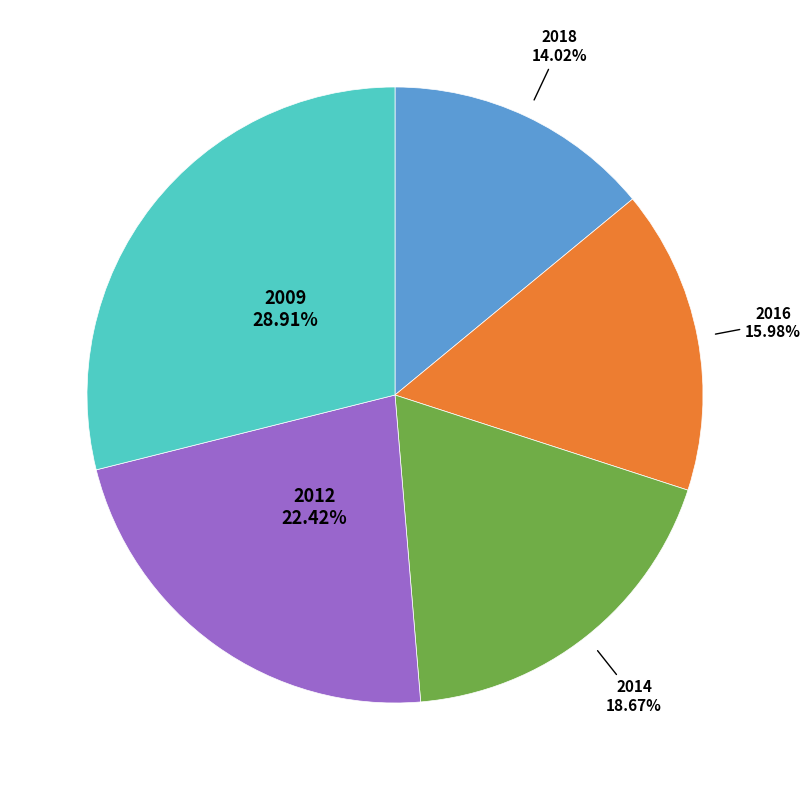

Does any single category account for the majority?

No